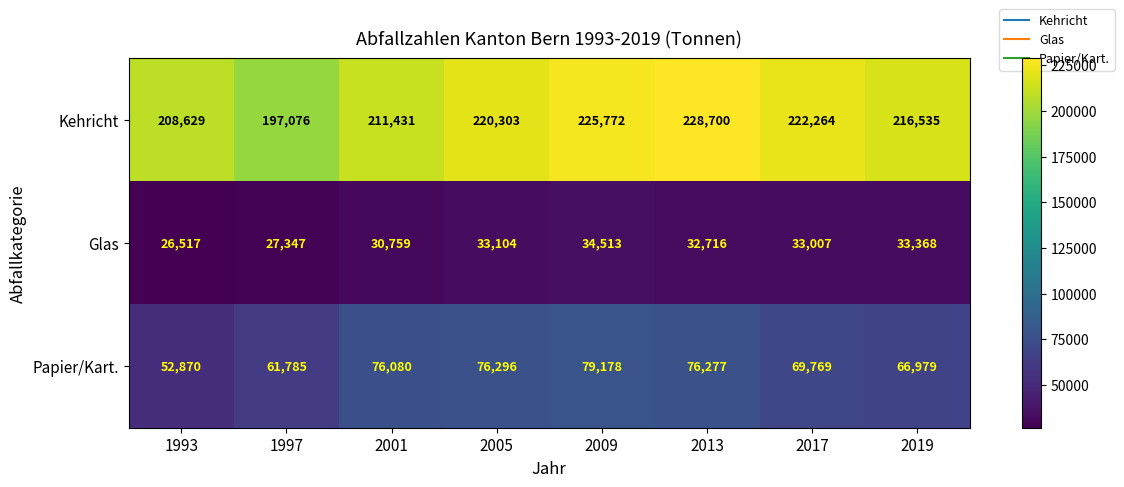

The Glas series shows 49053 at 2013. True or false?

False